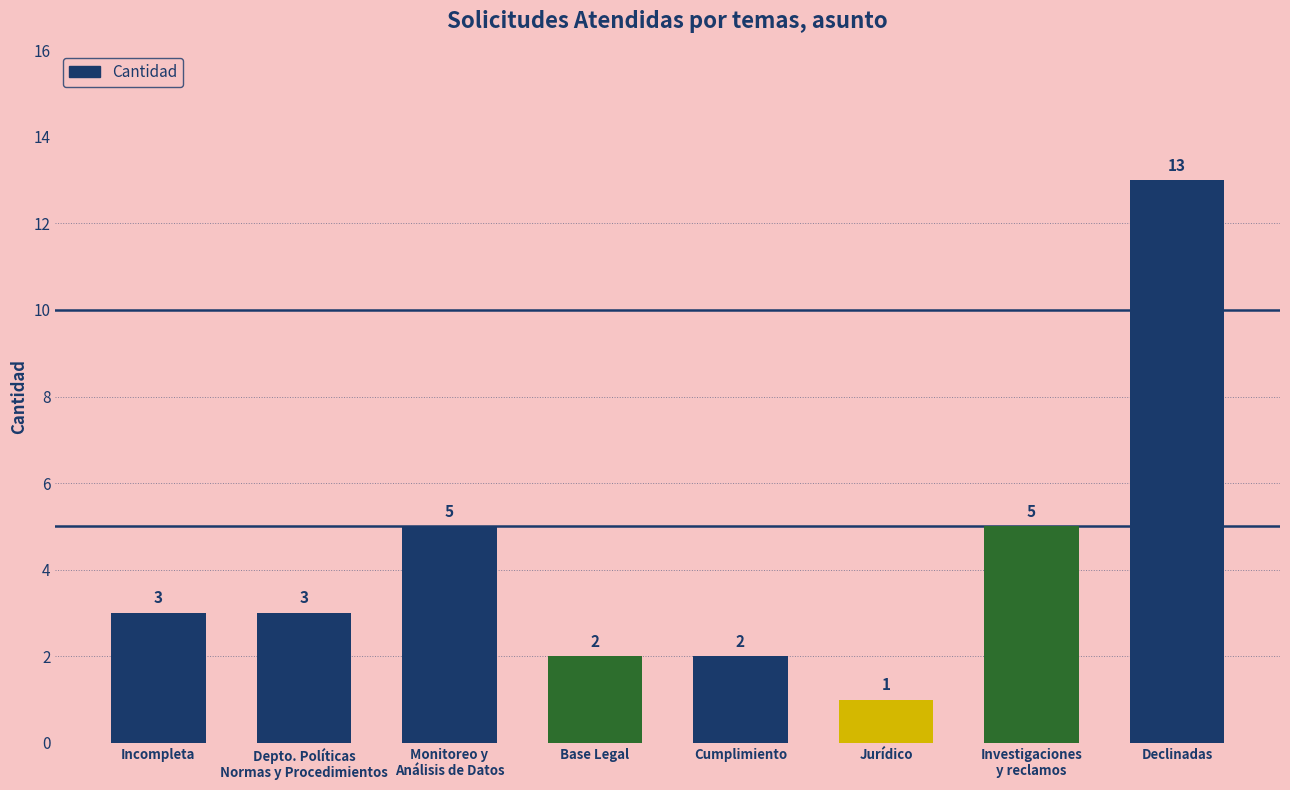

Which label corresponds to the smallest value in the chart?

Jurídico